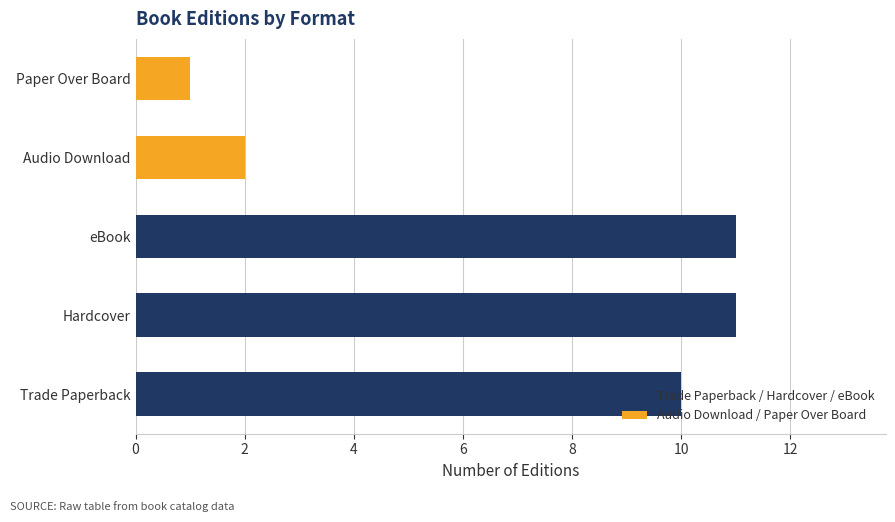

Between Audio Download and Trade Paperback, which is larger?

Trade Paperback